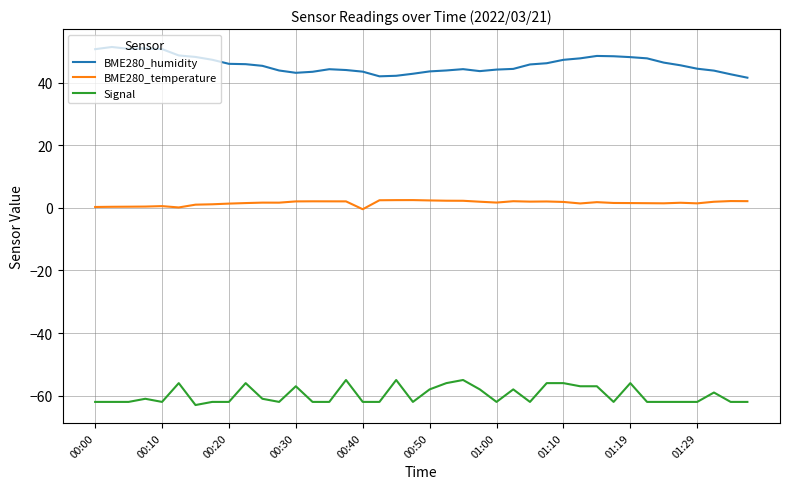

What is the maximum value shown in the chart?

51.4